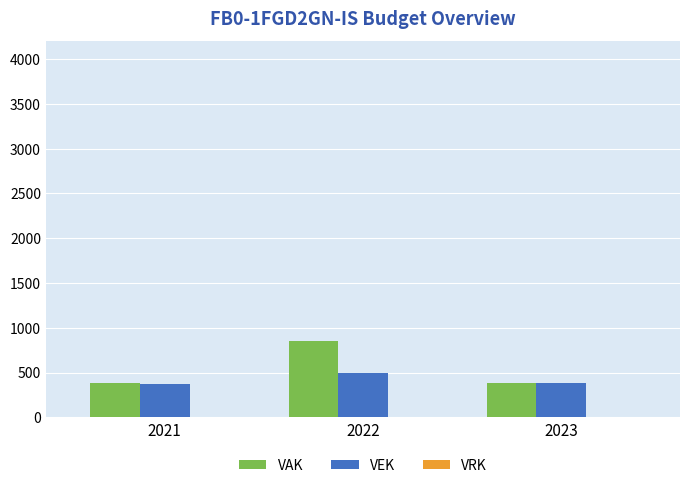

Rank the series by their average value, from highest to lowest.

VAK, VEK